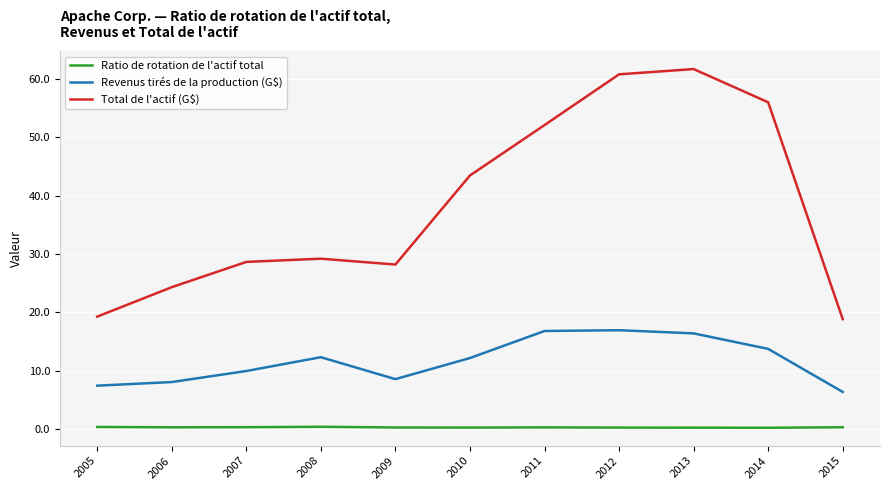

Does the chart have visible grid lines?

Yes